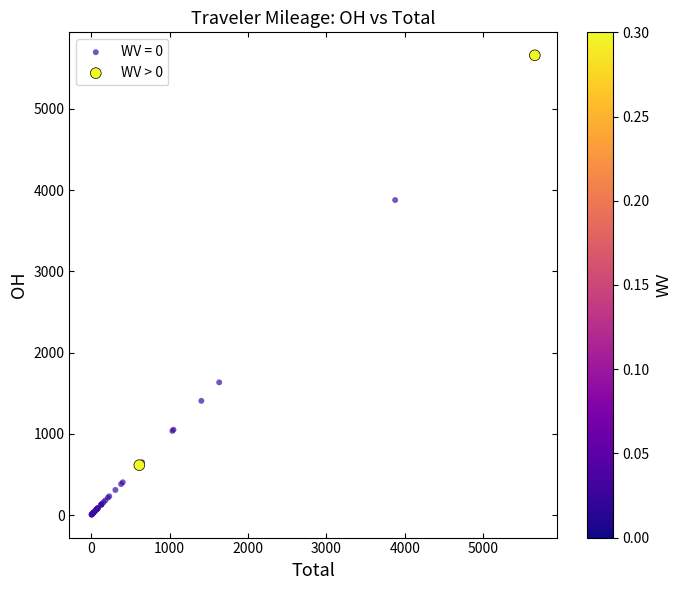

What are all the series names shown in the legend?

WV = 0, WV > 0